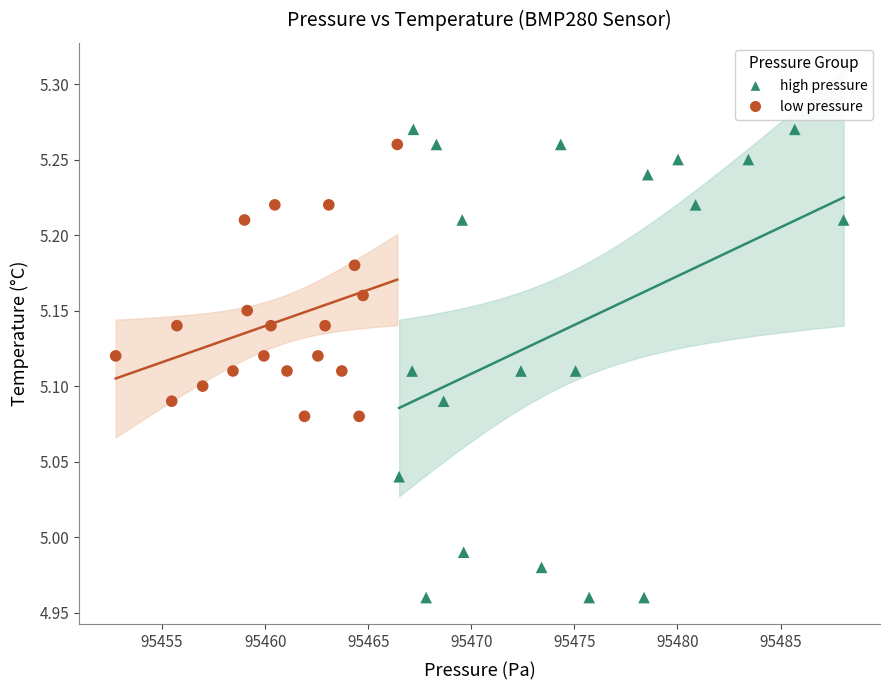

Which series contains the lowest Y value?

high pressure